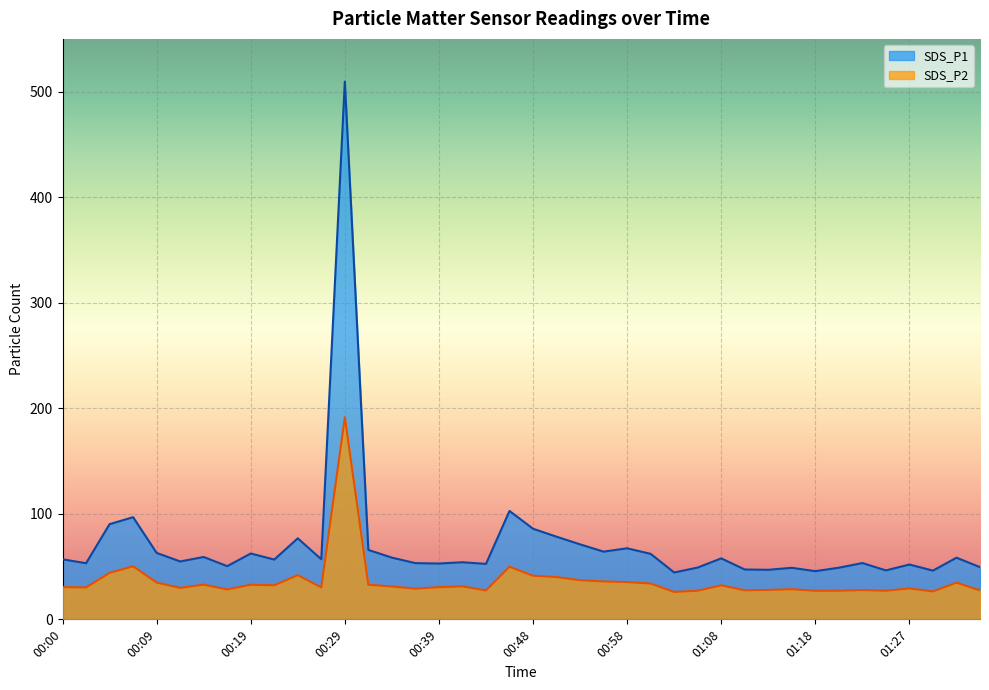

List the series in order of their peak value, highest first.

SDS_P1, SDS_P2